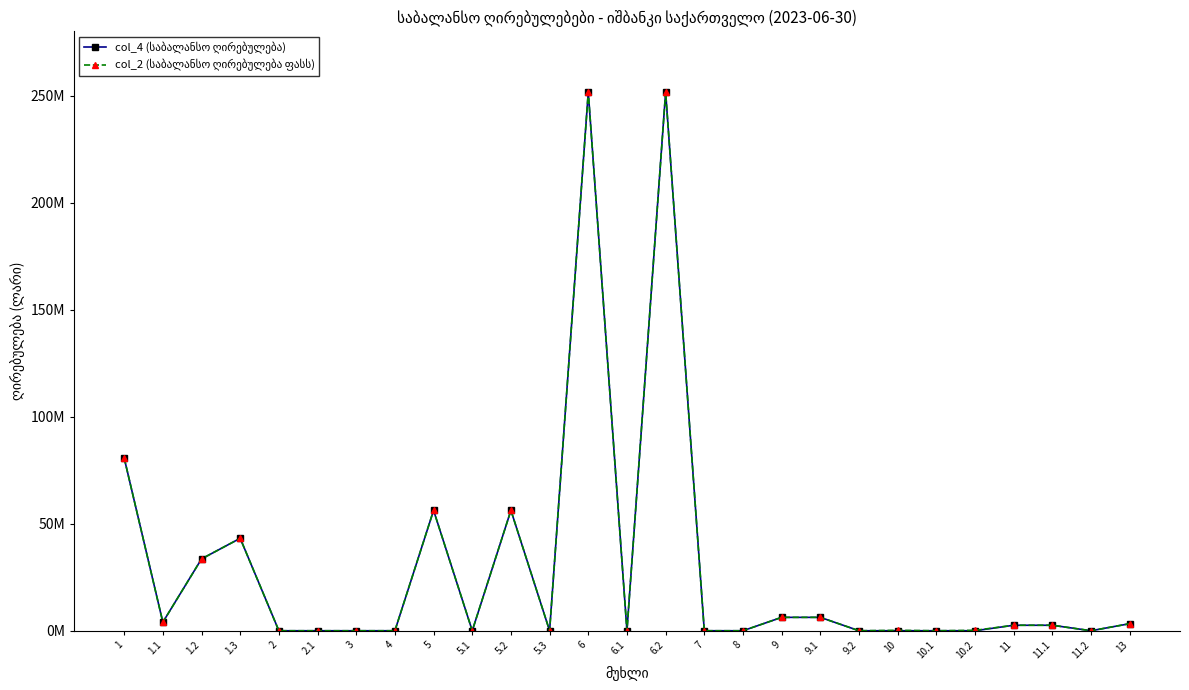

Does the chart display data point markers on the line(s)?

Yes